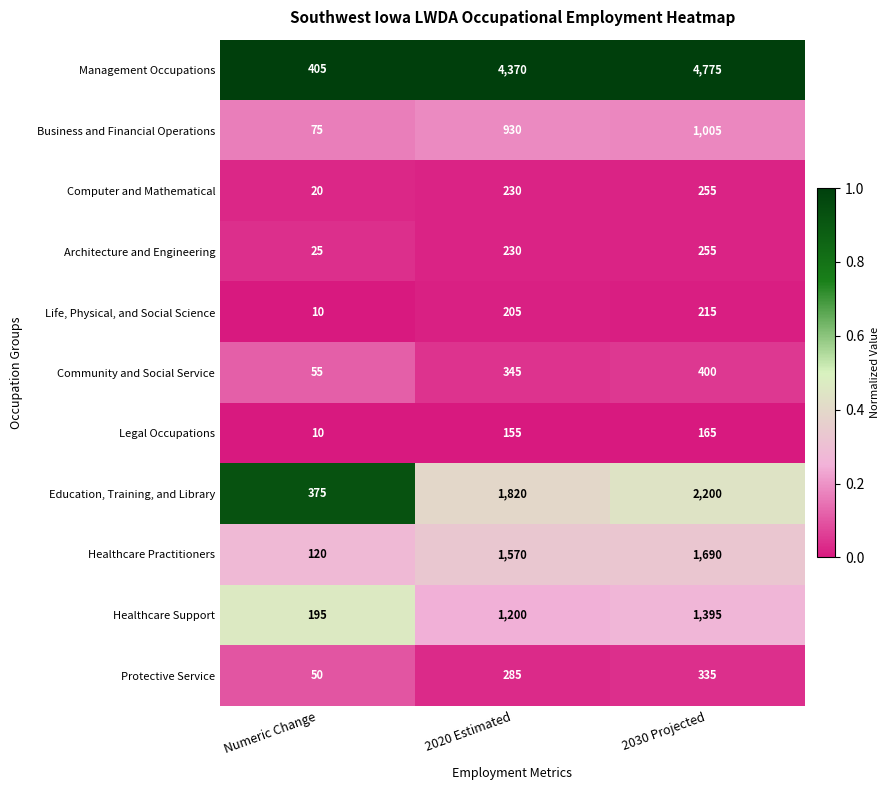

List the labels in order of Protective Service value, smallest first.

Numeric Change, 2020 Estimated, 2030 Projected